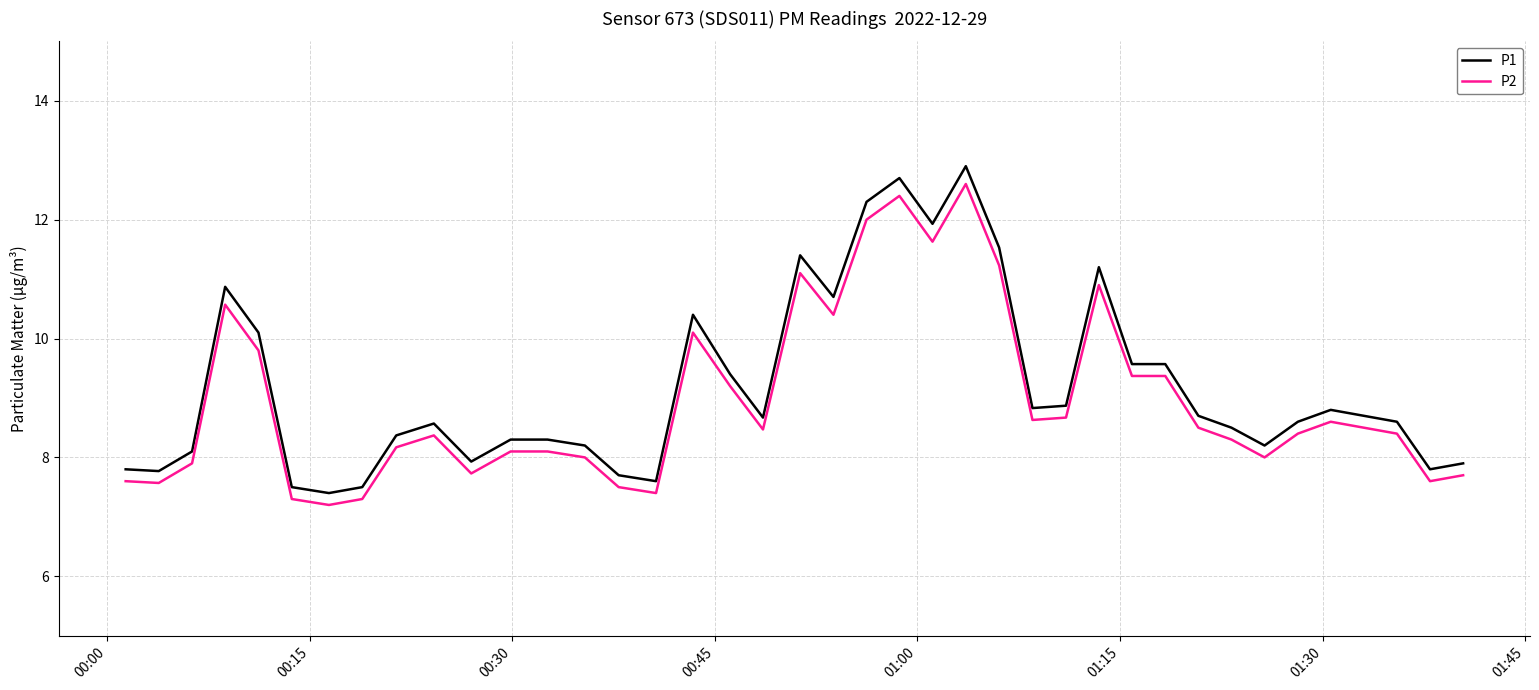

True or false: P2 and P1 cross at least once.

False